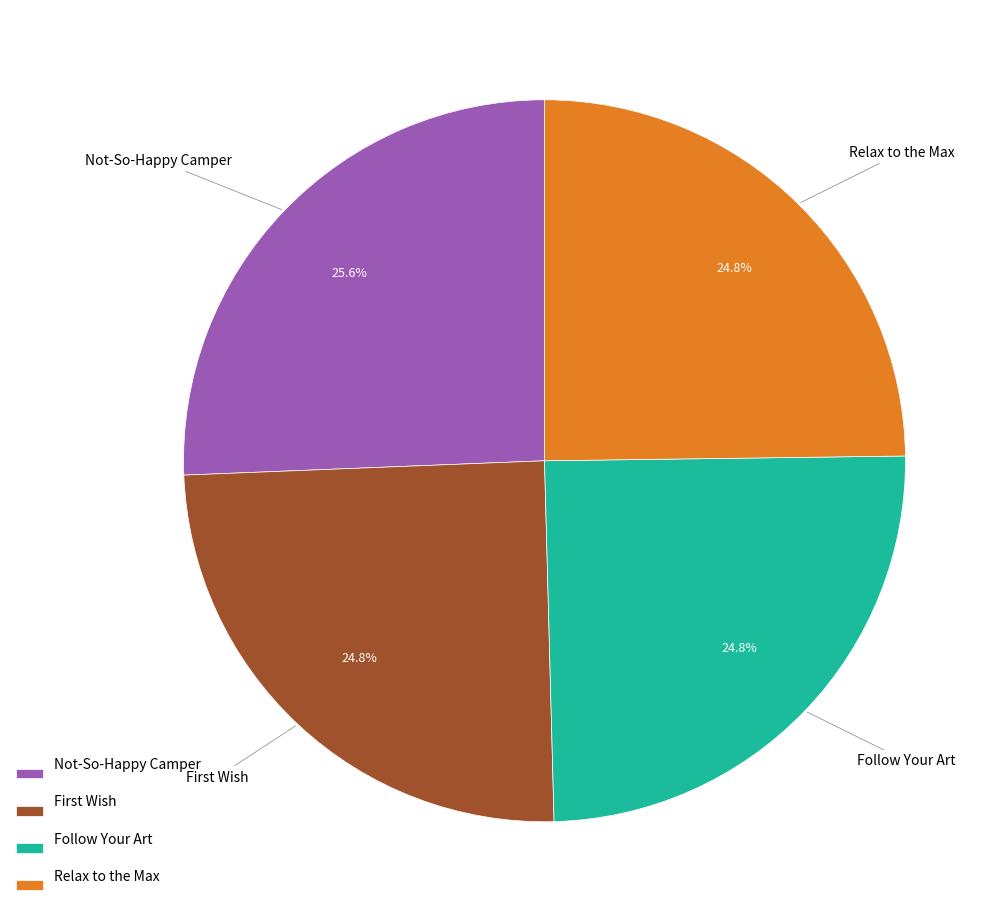

To the nearest percent, what is the difference between the Relax to the Max and Not-So-Happy Camper slice percentages?

1%